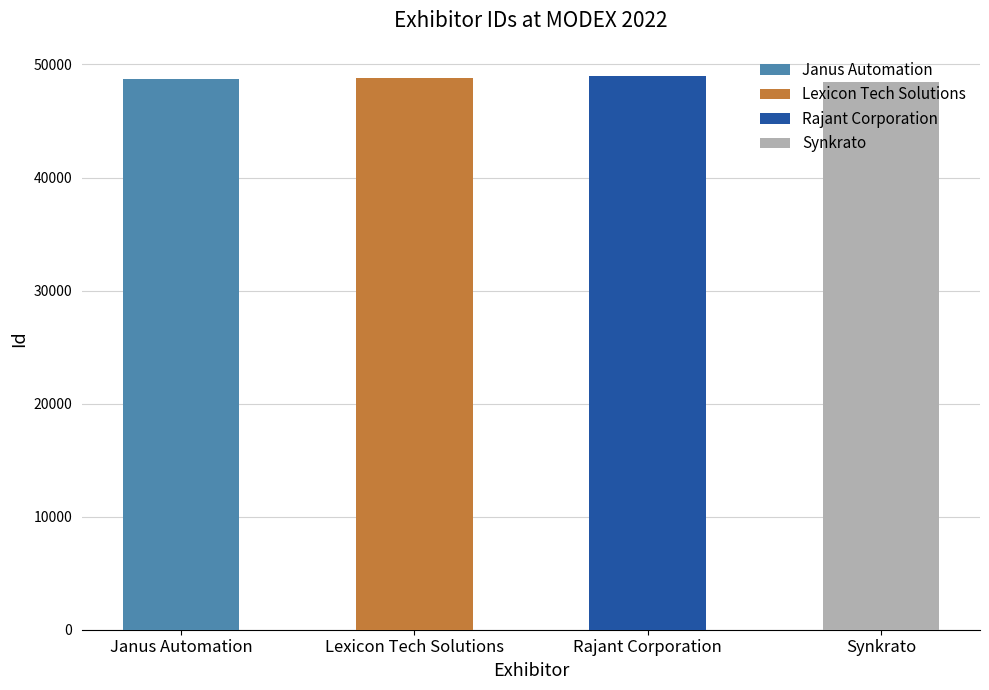

List the labels in order of value, largest first.

Rajant Corporation, Lexicon Tech Solutions, Janus Automation, Synkrato